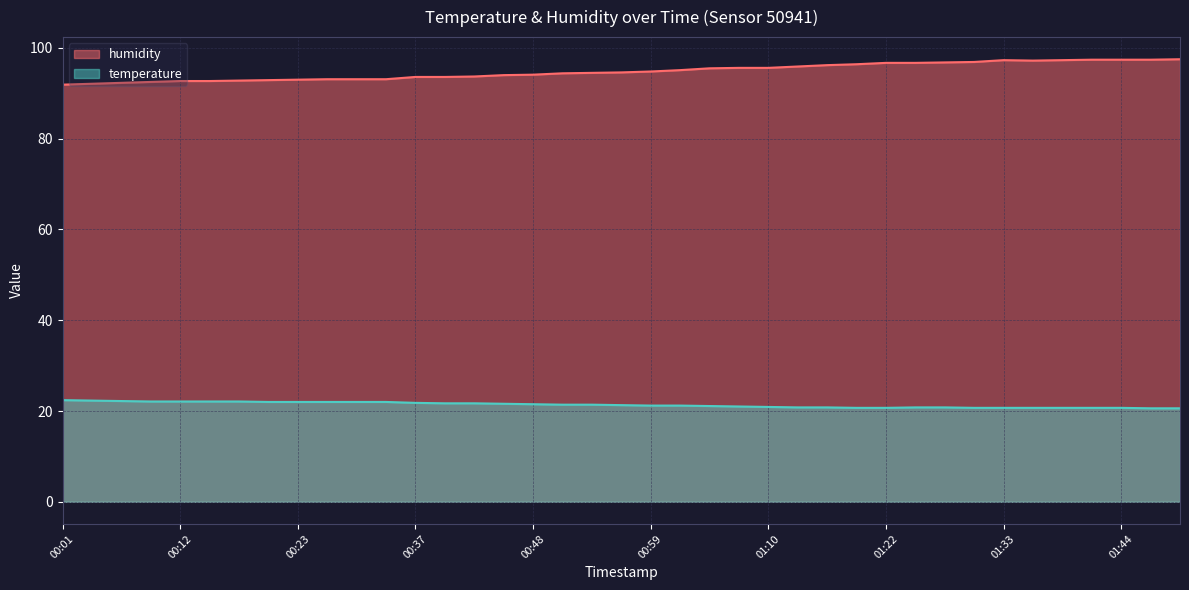

True or false: temperature and humidity intersect in this chart.

False